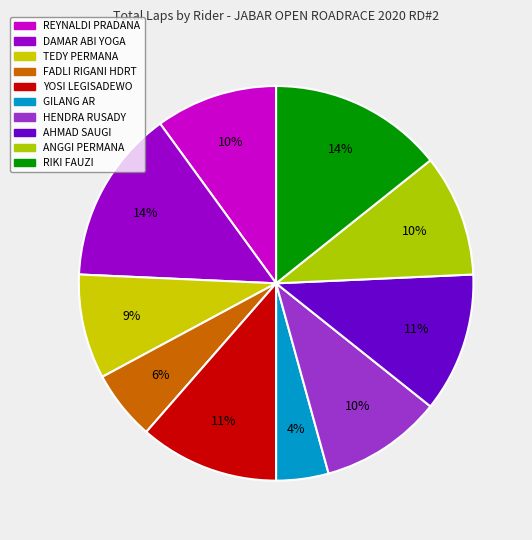

The RIKI FAUZI slice represents 14% of the pie. True or false?

True